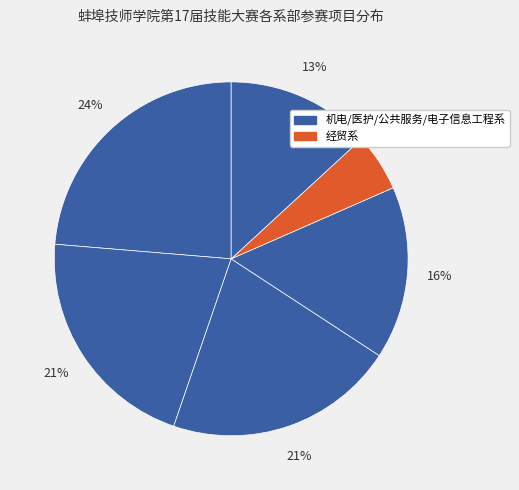

Count the number of slices in the pie.

6